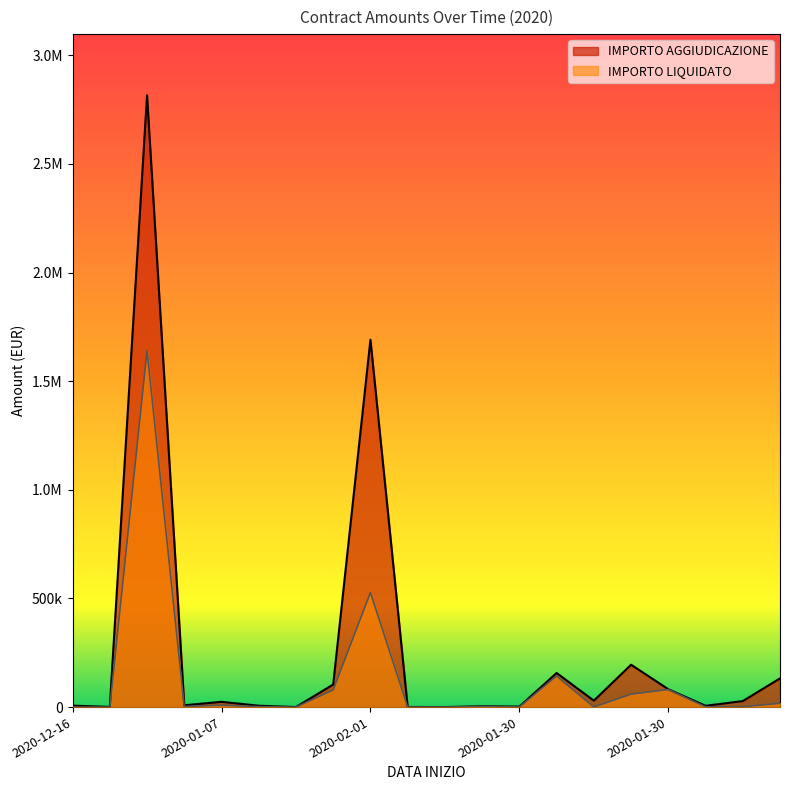

What is the difference between the IMPORTO LIQUIDATO values at 2020-01-07 and 2020-01-01?

7315.8